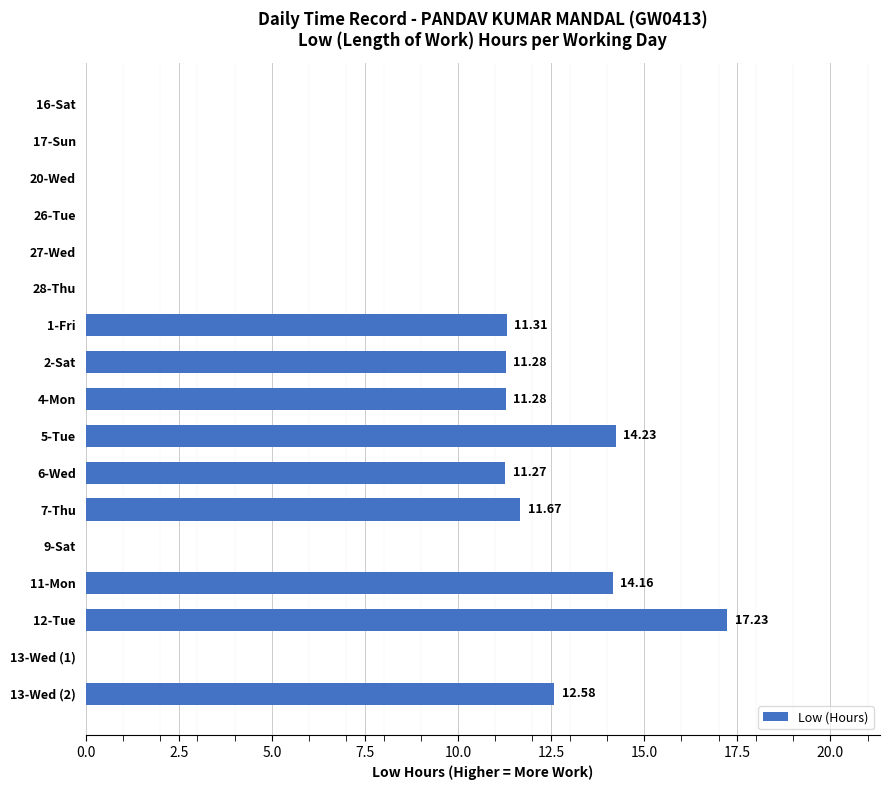

Which has a higher value, 7-Thu or 6-Wed?

7-Thu